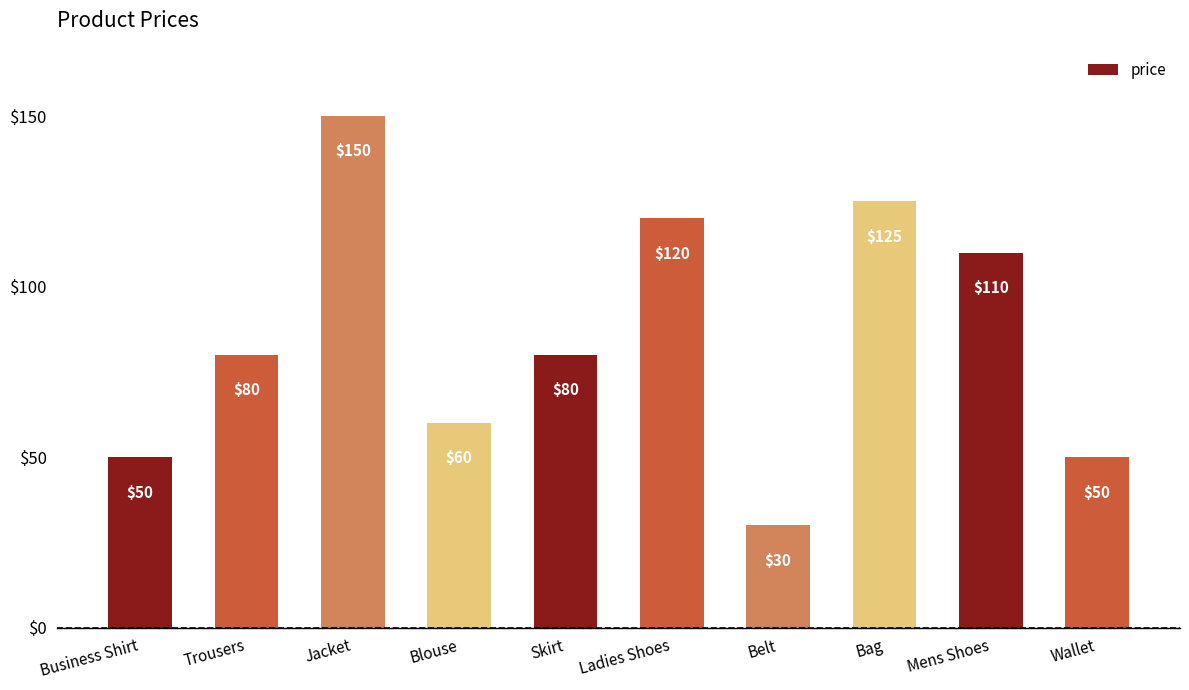

How many bars are there in total?

10